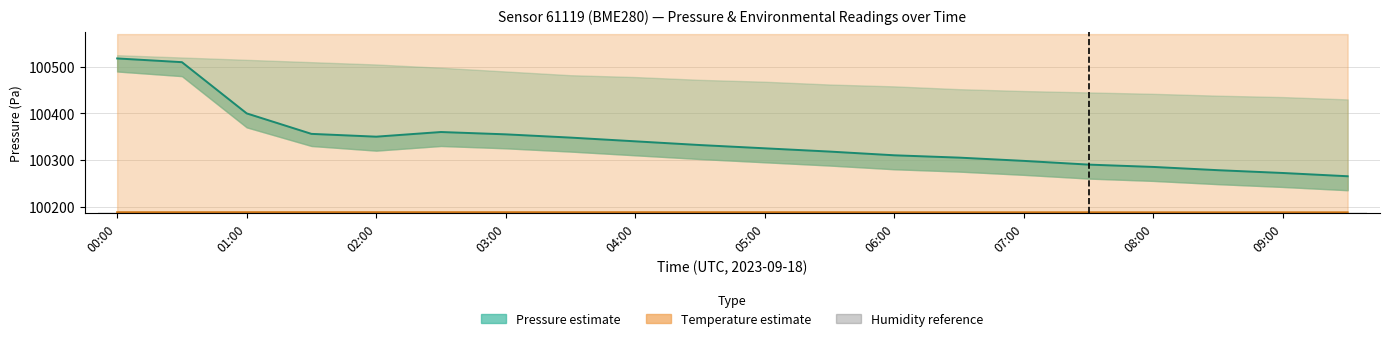

True or false: Humidity reference has a value of 25616.9 at 04:00.

False